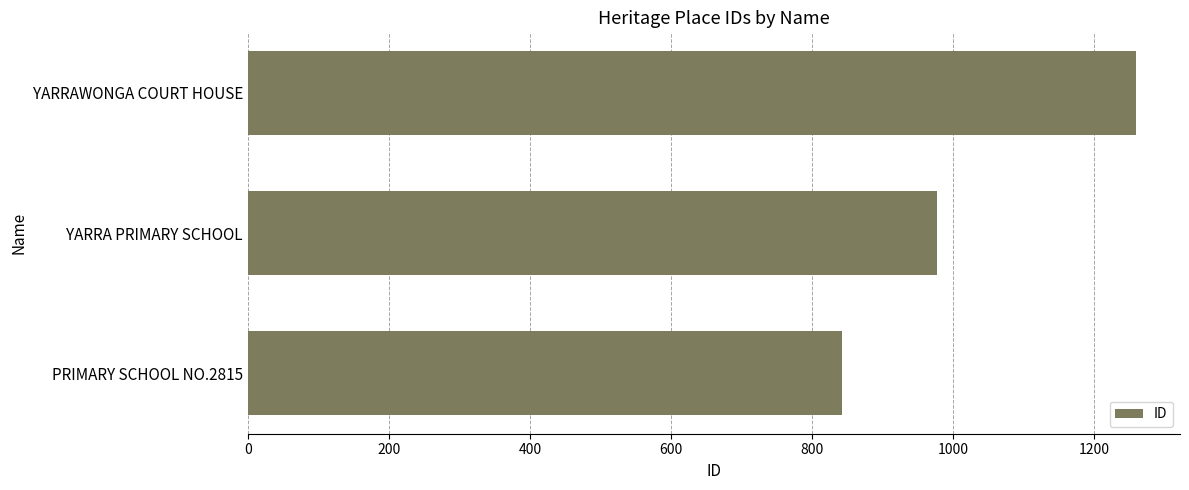

What is the change in value from PRIMARY SCHOOL NO.2815 to YARRA PRIMARY SCHOOL?

+135